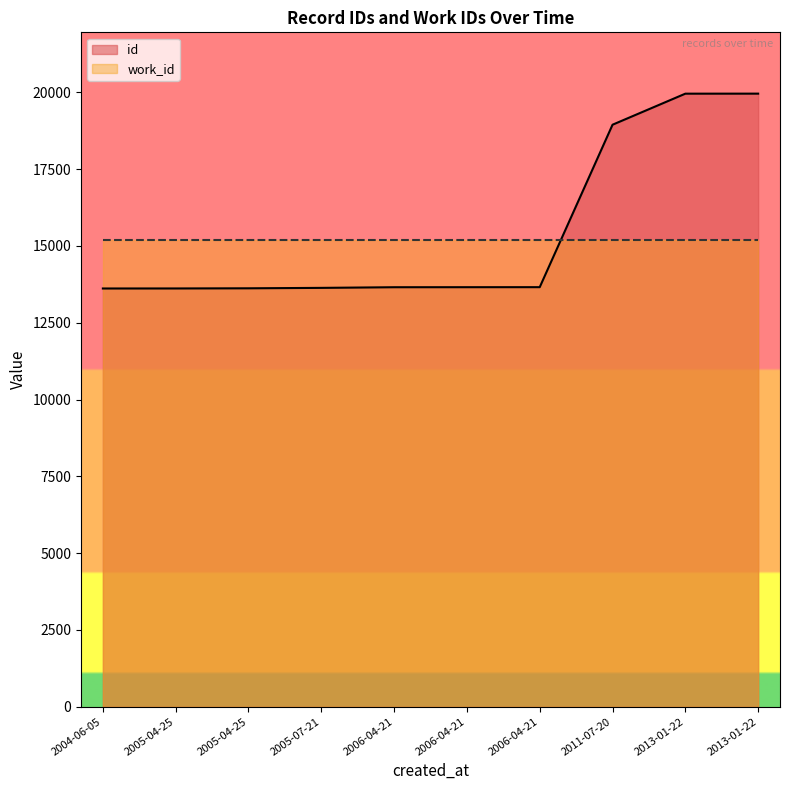

What is the average value?

15433